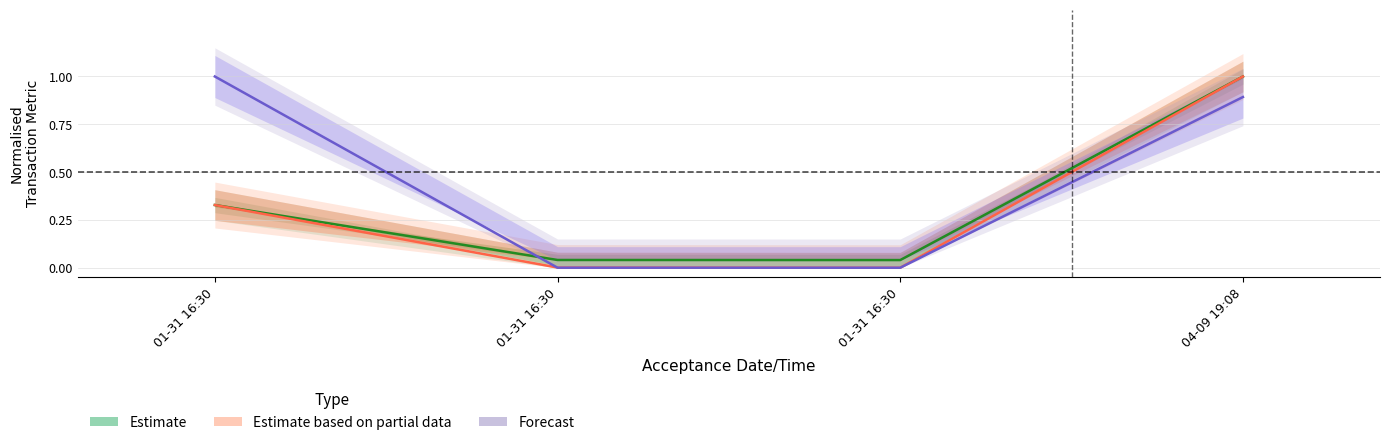

Does the chart display data point markers on the line(s)?

No